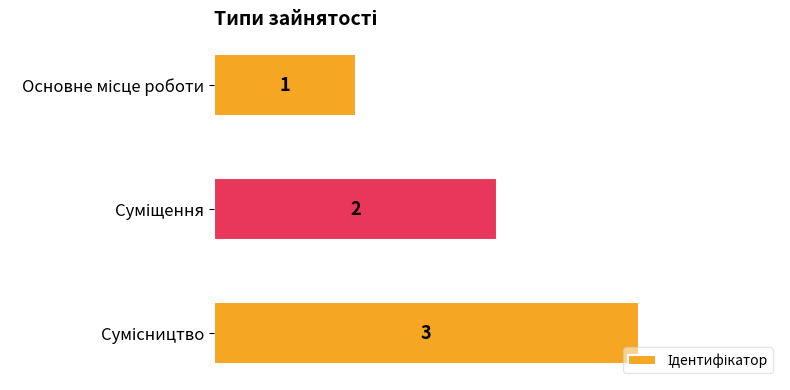

What is the value of the 1st bar from the top?

1